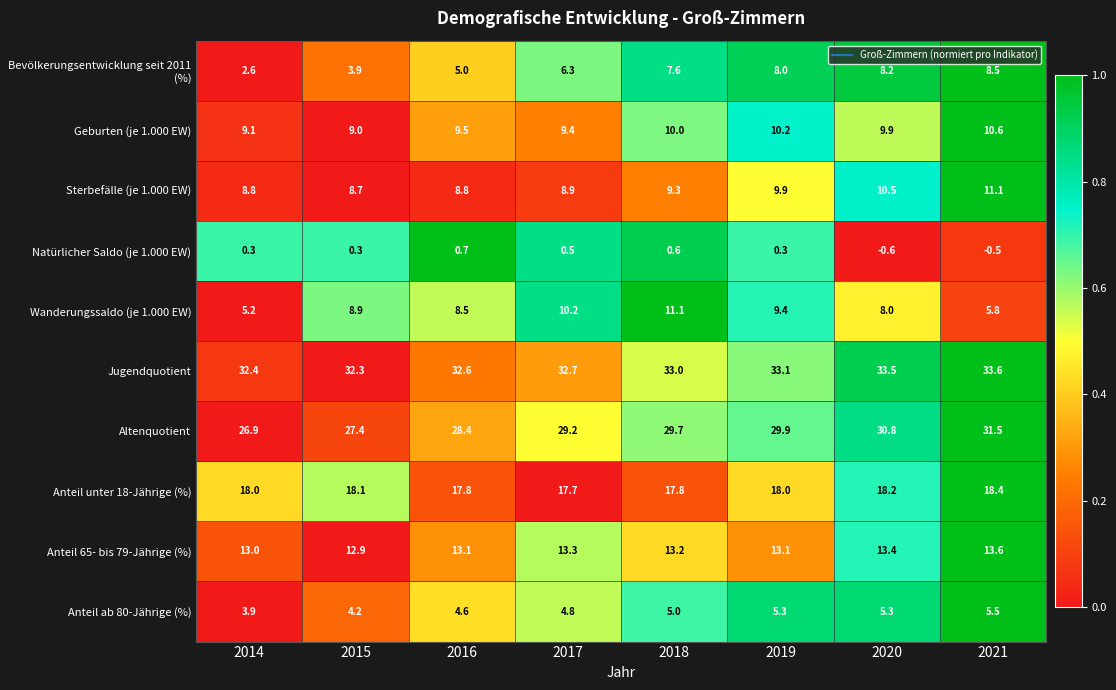

Where does the Altenquotient series first go above 29?

2017